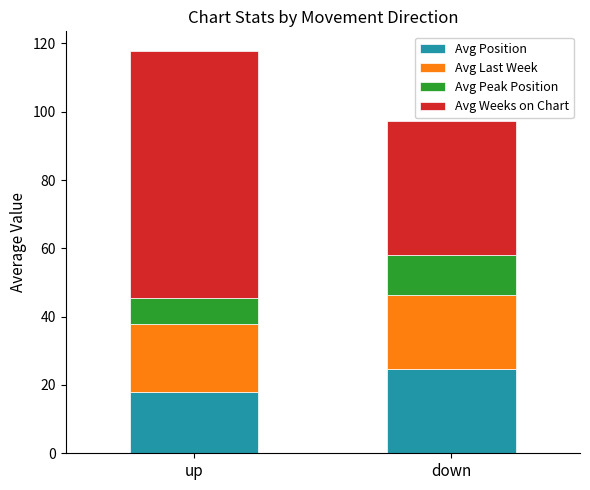

What is the total value across all series at up?

117.6